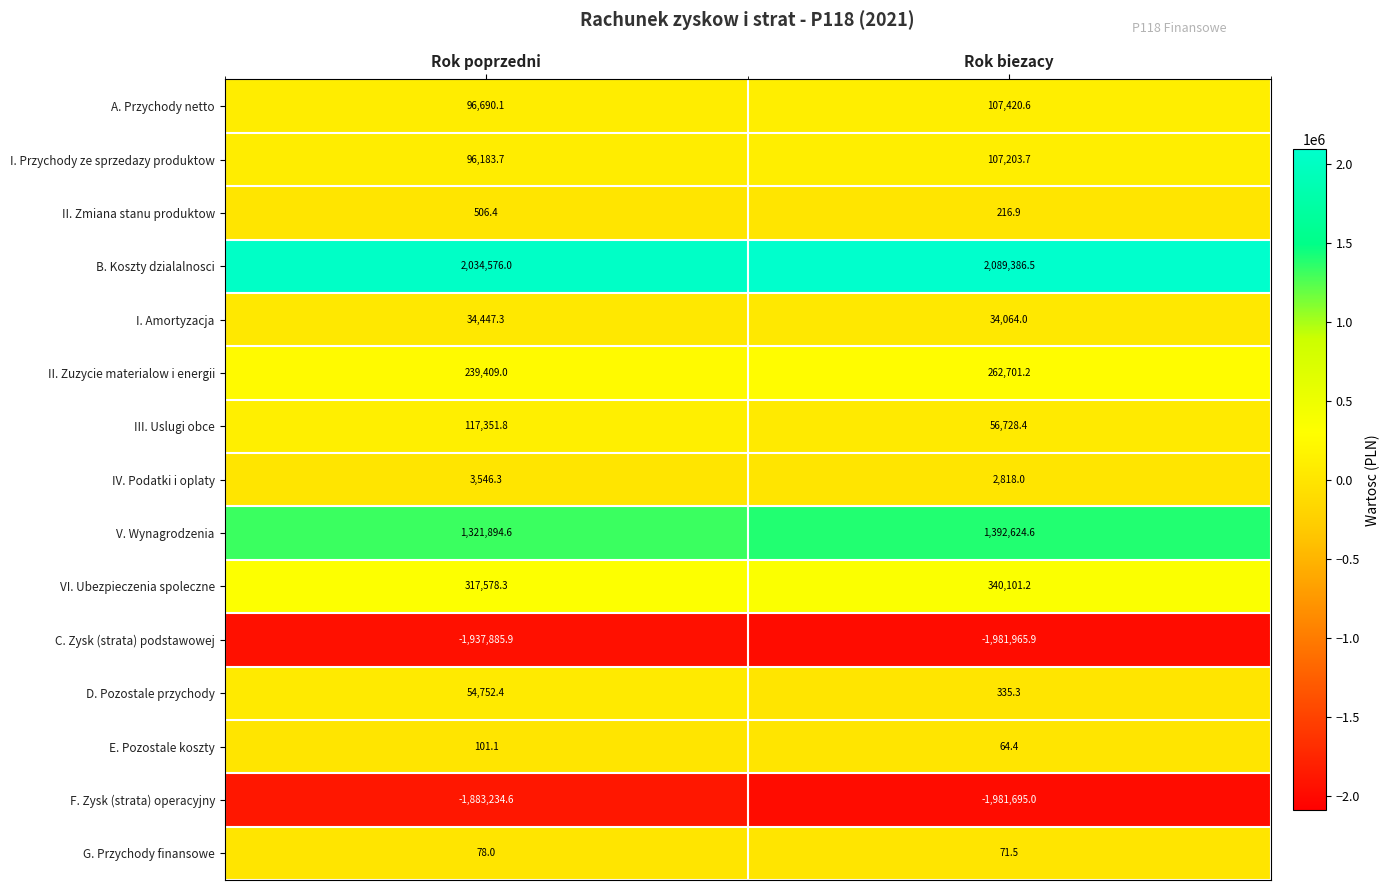

At which category is the sum across all series the highest?

Rok poprzedni